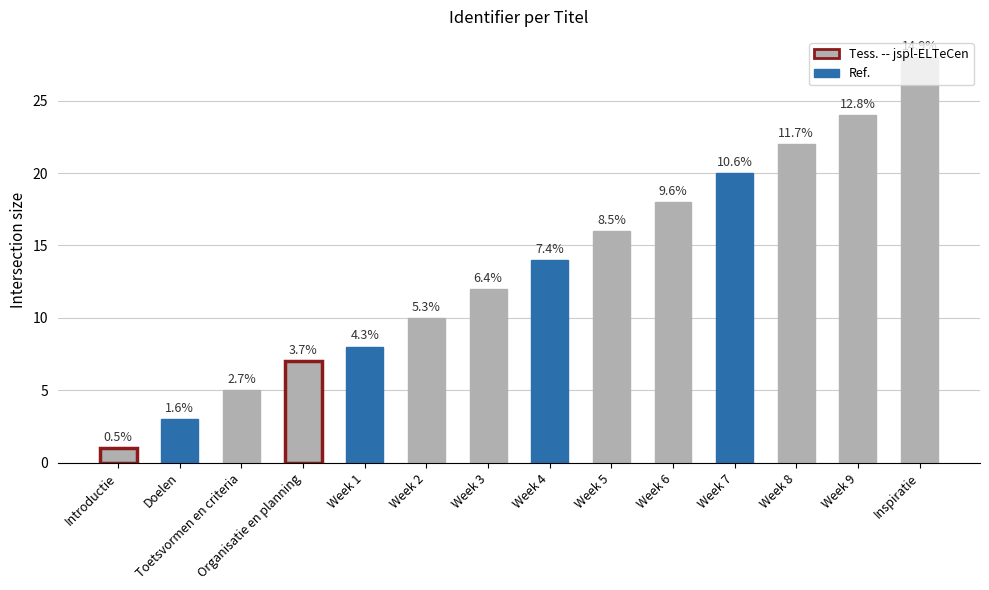

Reading left to right, transcribe all the data shown in this chart.

1	3	5	7	8	10	12	14	16	18	20	22	24	28